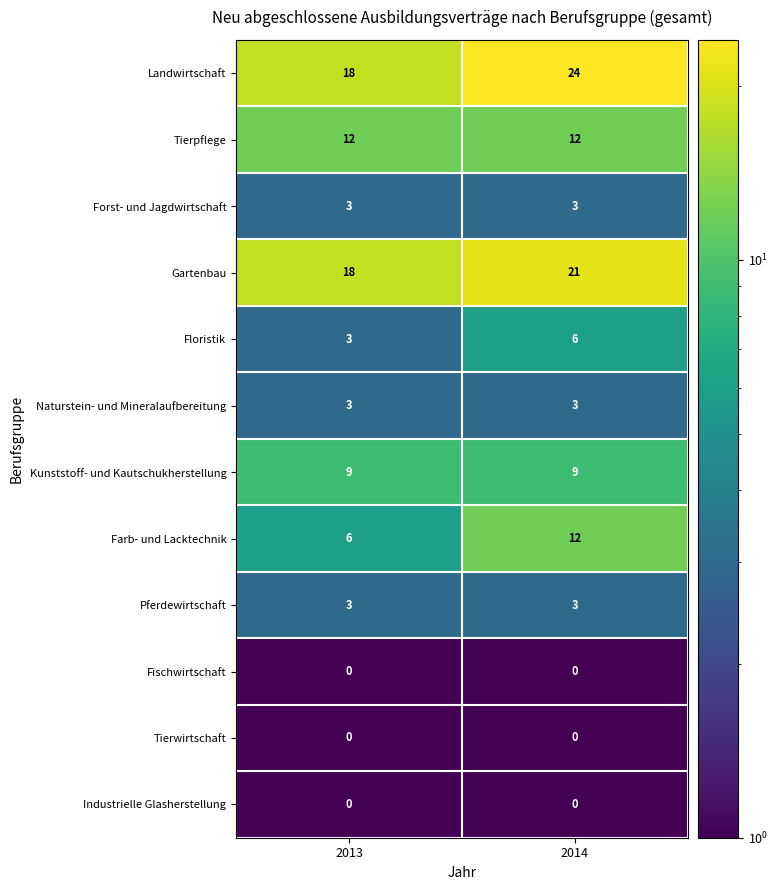

At how many categories does at least one series exceed 6?

2